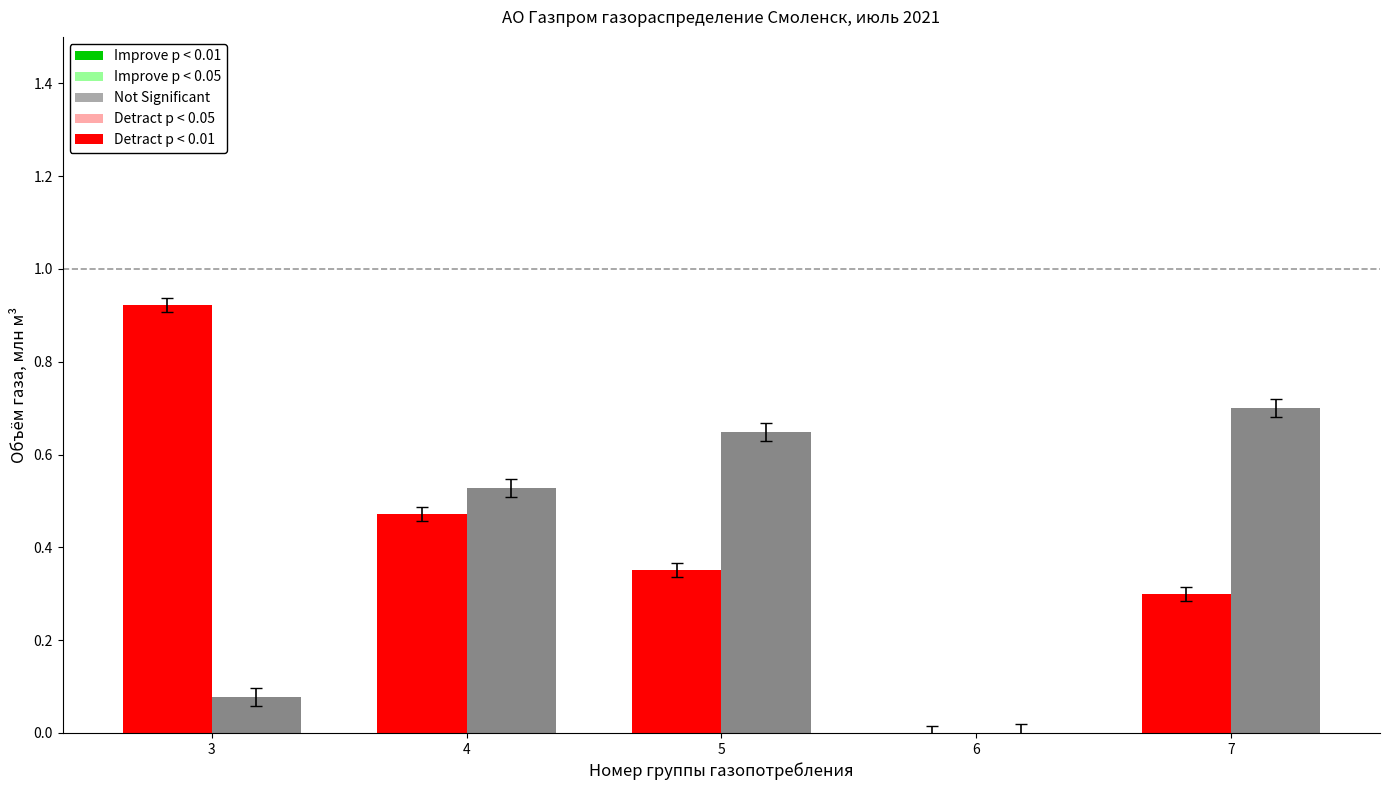

At which category does the chart reach its peak across all series?

3